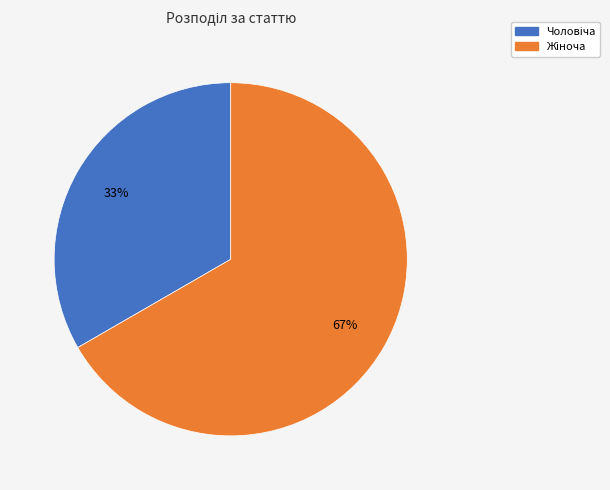

Count the number of slices in the pie.

2